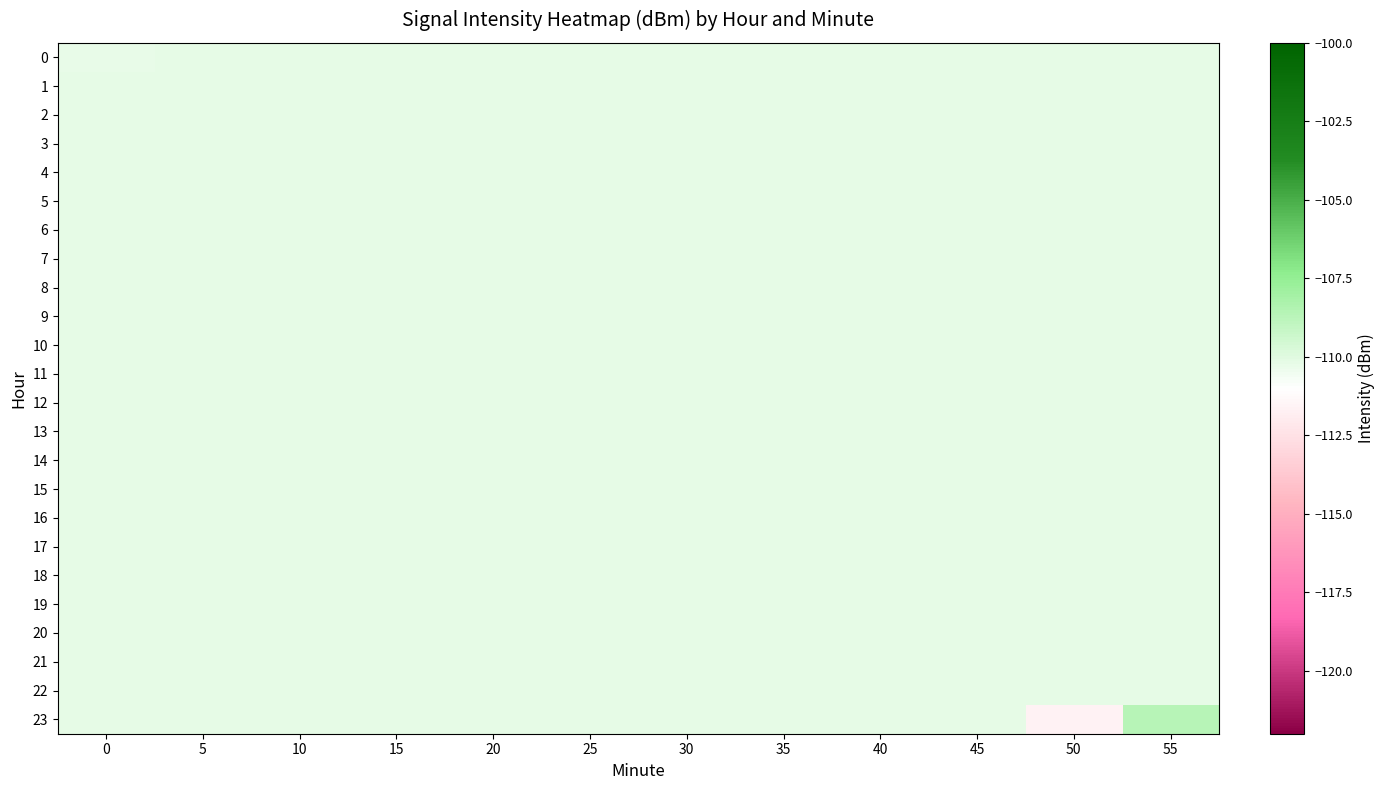

At how many categories does at least one series exceed -110?

1